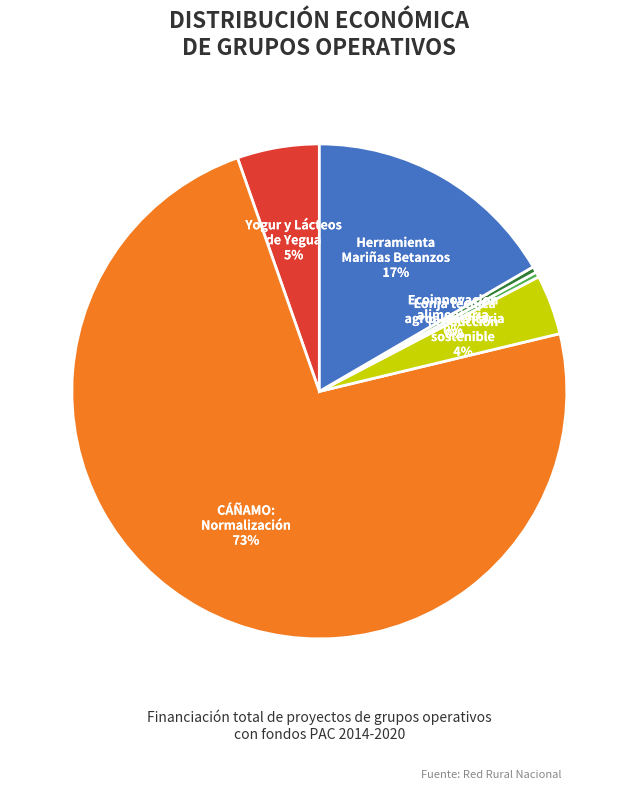

To the nearest percent, what is the average slice percentage?

17%